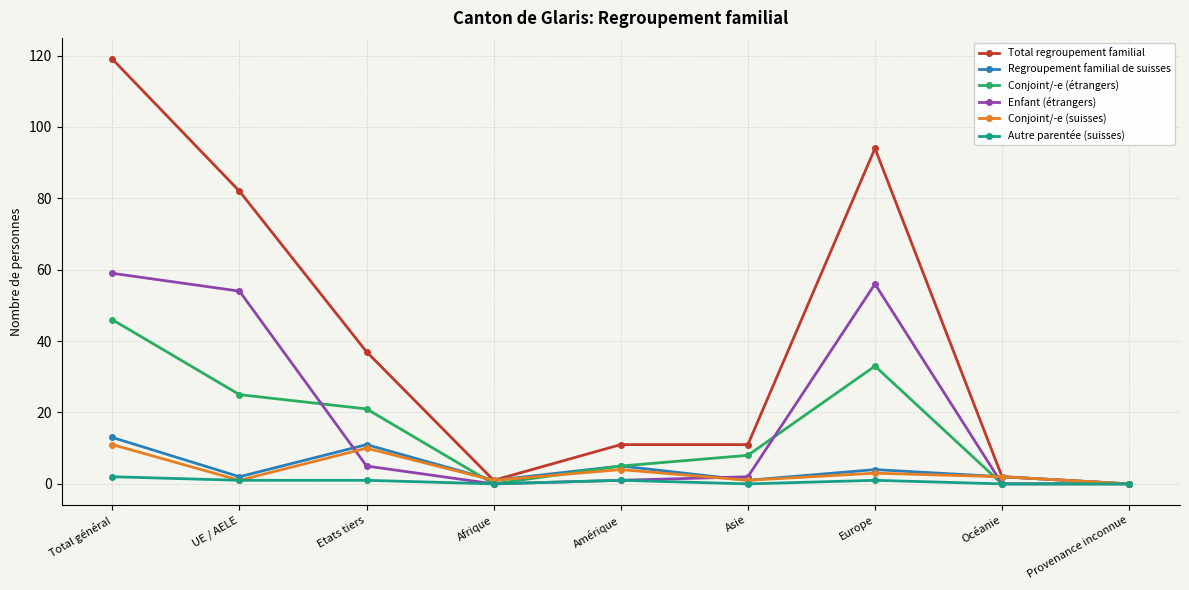

Reading right to left, extract all data points from this chart.

Total regroupement familial: Provenance inconnue=0	Océanie=2	Europe=94	Asie=11	Amérique=11	Afrique=1	Etats tiers=37	UE / AELE=82	Total général=119
Regroupement familial de suisses: Provenance inconnue=0	Océanie=2	Europe=4	Asie=1	Amérique=5	Afrique=1	Etats tiers=11	UE / AELE=2	Total général=13
Conjoint/-e (étrangers): Provenance inconnue=0	Océanie=0	Europe=33	Asie=8	Amérique=5	Afrique=0	Etats tiers=21	UE / AELE=25	Total général=46
Enfant (étrangers): Provenance inconnue=0	Océanie=0	Europe=56	Asie=2	Amérique=1	Afrique=0	Etats tiers=5	UE / AELE=54	Total général=59
Conjoint/-e (suisses): Provenance inconnue=0	Océanie=2	Europe=3	Asie=1	Amérique=4	Afrique=1	Etats tiers=10	UE / AELE=1	Total général=11
Autre parentée (suisses): Provenance inconnue=0	Océanie=0	Europe=1	Asie=0	Amérique=1	Afrique=0	Etats tiers=1	UE / AELE=1	Total général=2